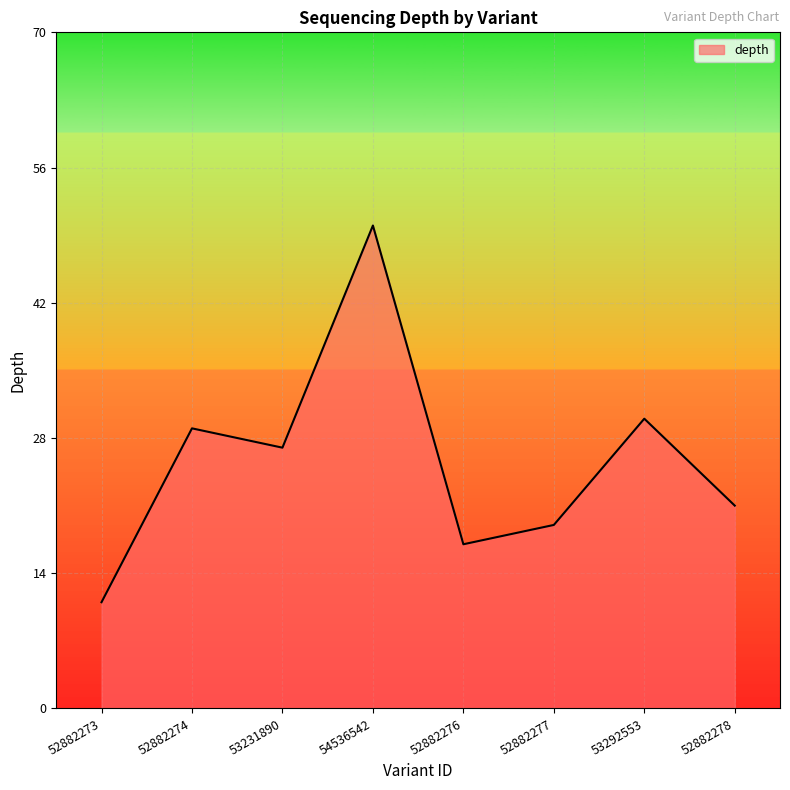

True or false: the data has more than 0 interior local peaks.

True